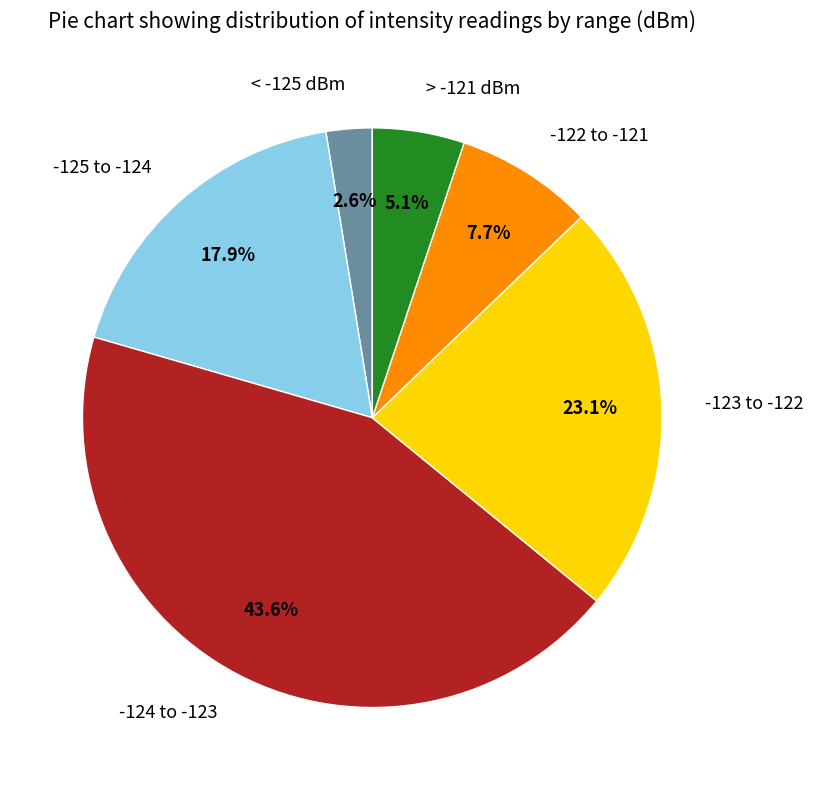

Which has a higher value, < -125 dBm or -123 to -122?

-123 to -122